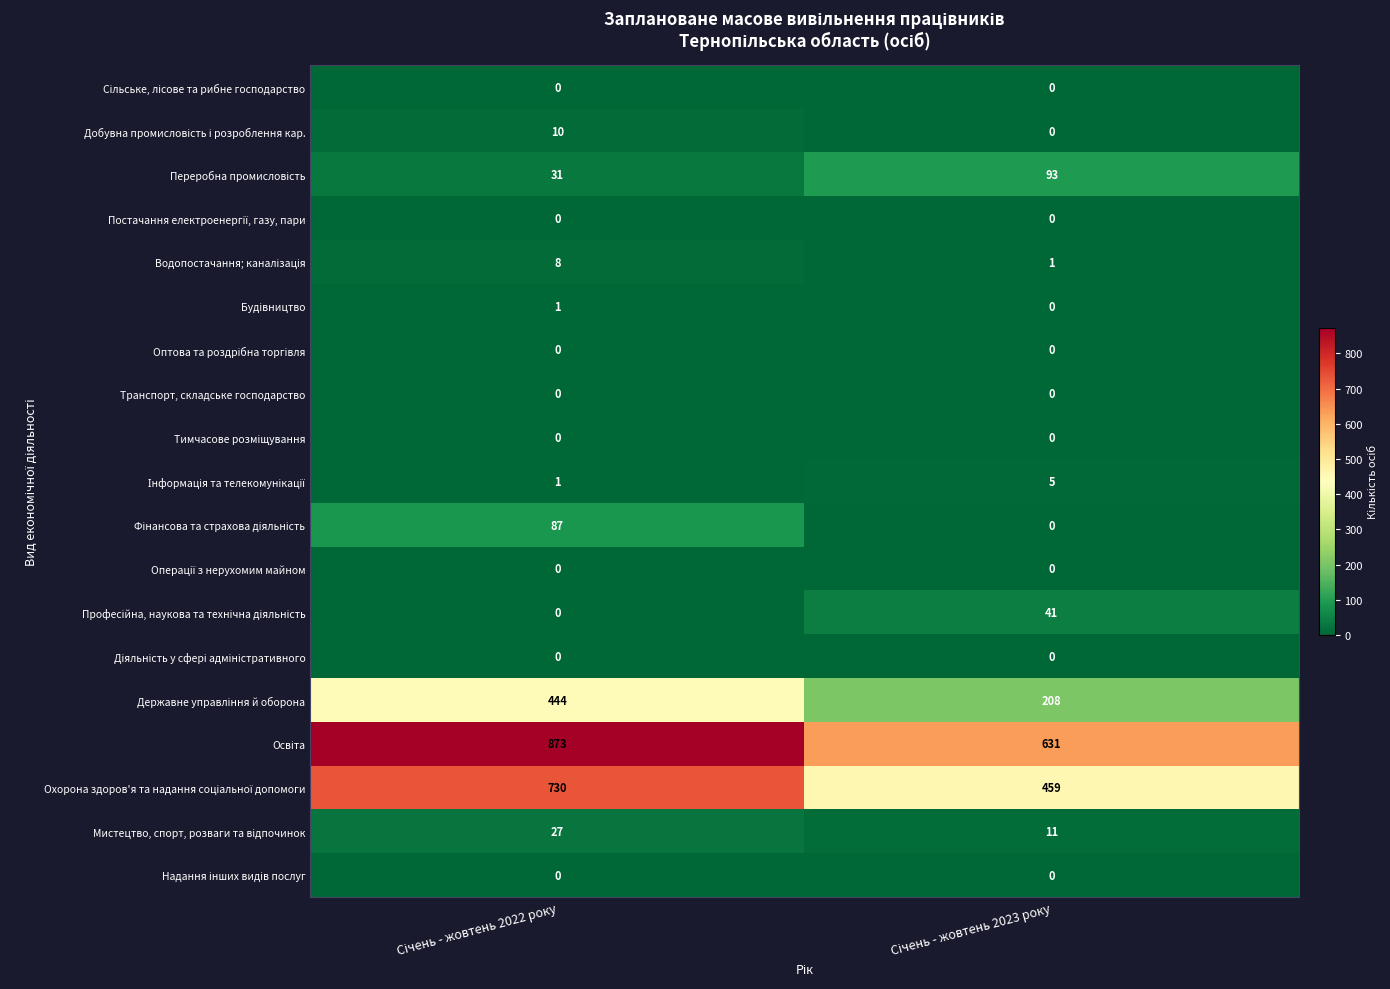

What is the greatest value displayed?

873